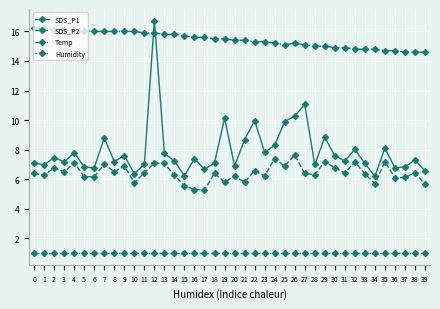

What are all the series names shown in the legend?

SDS_P1, SDS_P2, Temp, Humidity